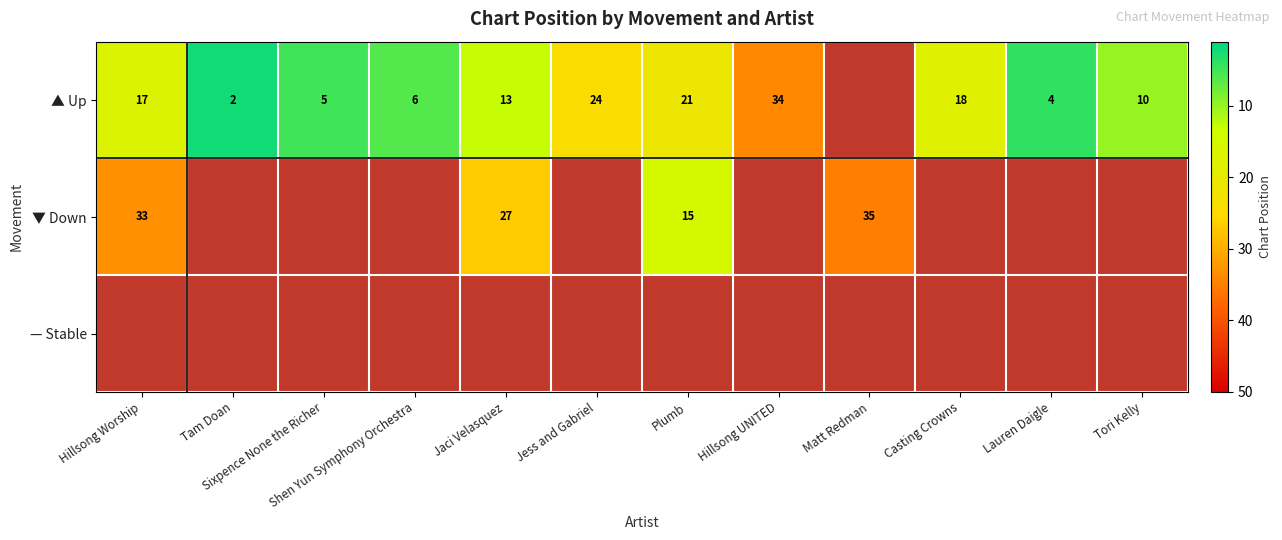

What is the sum of the ▲ Up values at Lauren Daigle and Shen Yun Symphony Orchestra?

10